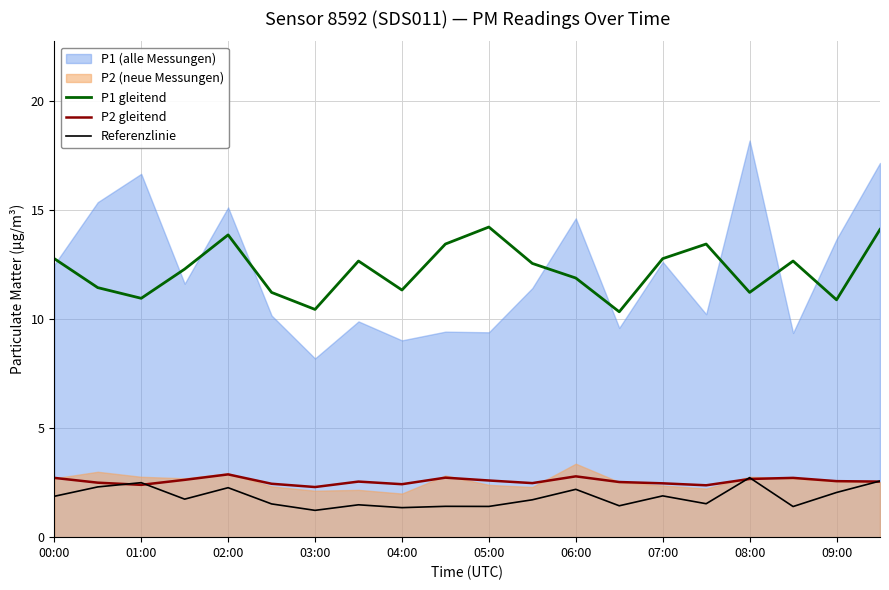

What is the lowest value of the P1 gleitend series?

10.3